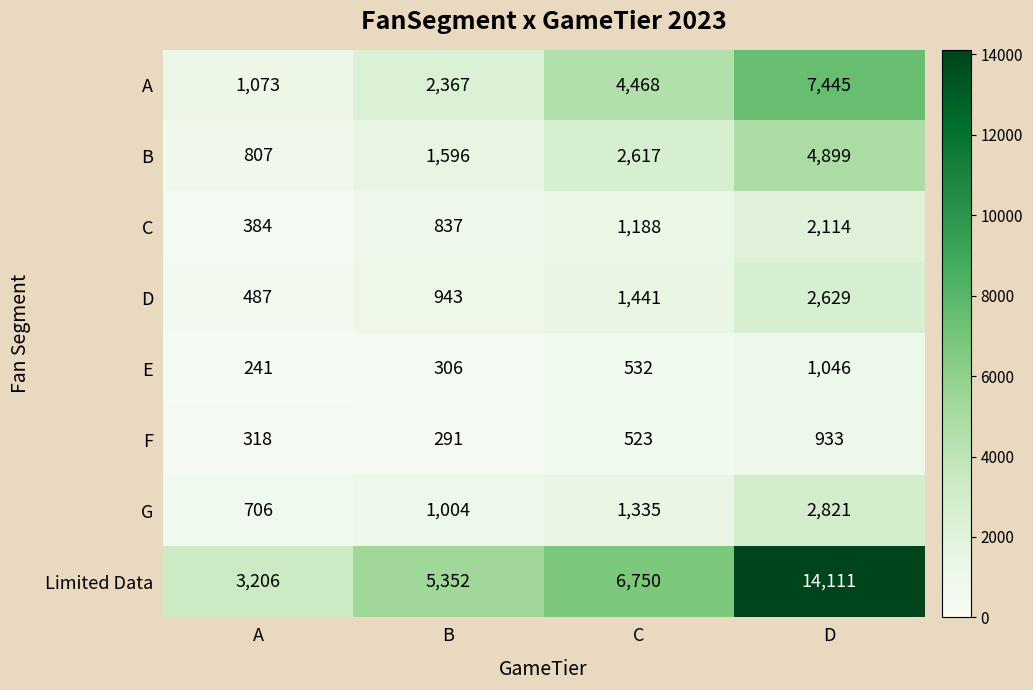

At which label is B closest to 2853?

C